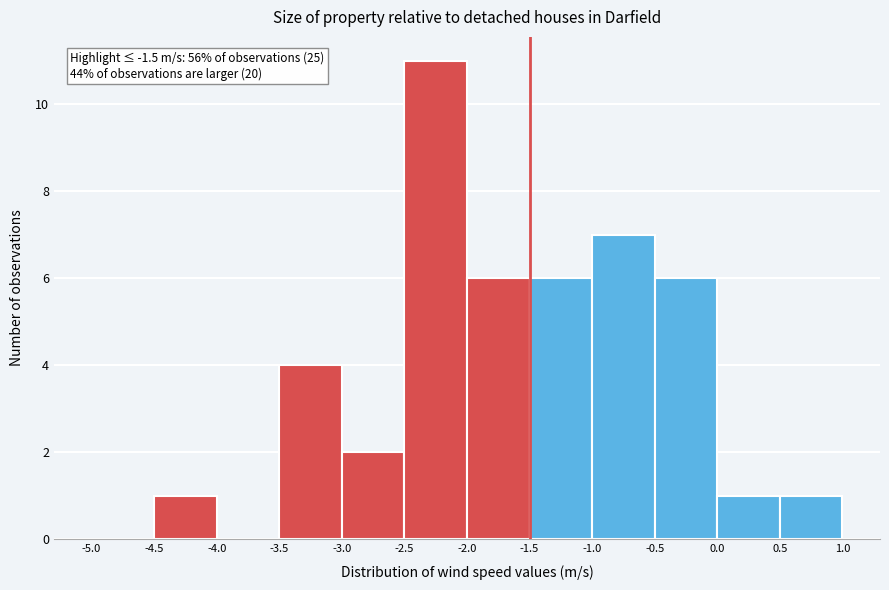

Which range on the x-axis has the tallest bar?

-2.5 to -2.0